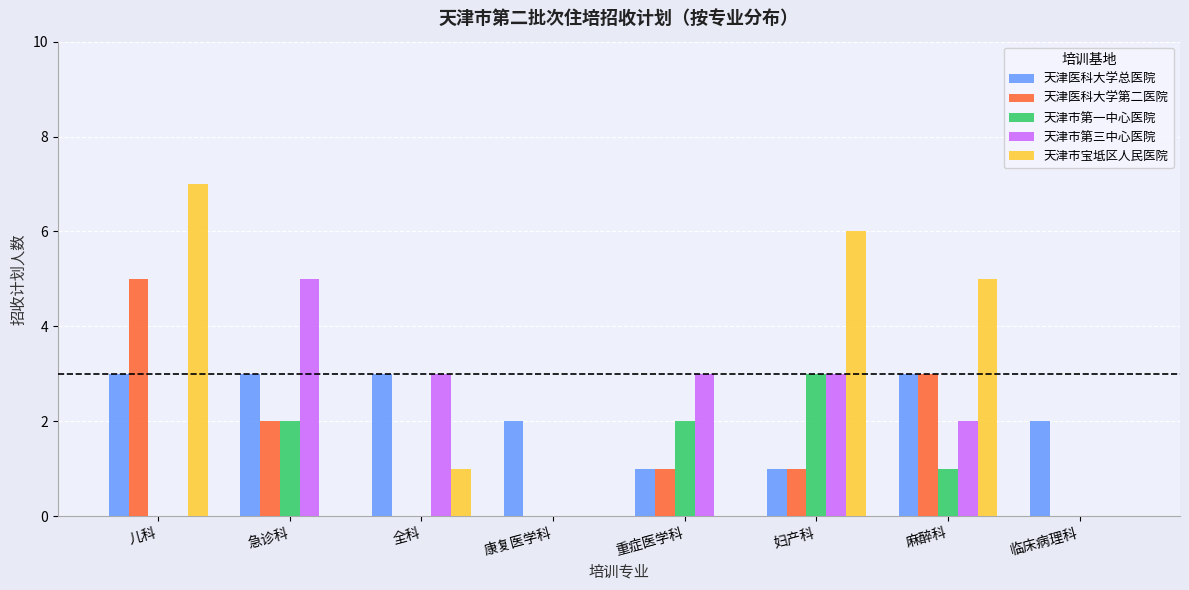

Reading left to right, list all the values displayed in this chart.

天津医科大学总医院: 儿科=3	急诊科=3	全科=3	康复医学科=2	重症医学科=1	妇产科=1	麻醉科=3	临床病理科=2
天津医科大学第二医院: 儿科=5	急诊科=2	全科=0	康复医学科=0	重症医学科=1	妇产科=1	麻醉科=3	临床病理科=0
天津市第一中心医院: 儿科=0	急诊科=2	全科=0	康复医学科=0	重症医学科=2	妇产科=3	麻醉科=1	临床病理科=0
天津市第三中心医院: 儿科=0	急诊科=5	全科=3	康复医学科=0	重症医学科=3	妇产科=3	麻醉科=2	临床病理科=0
天津市宝坻区人民医院: 儿科=7	急诊科=0	全科=1	康复医学科=0	重症医学科=0	妇产科=6	麻醉科=5	临床病理科=0